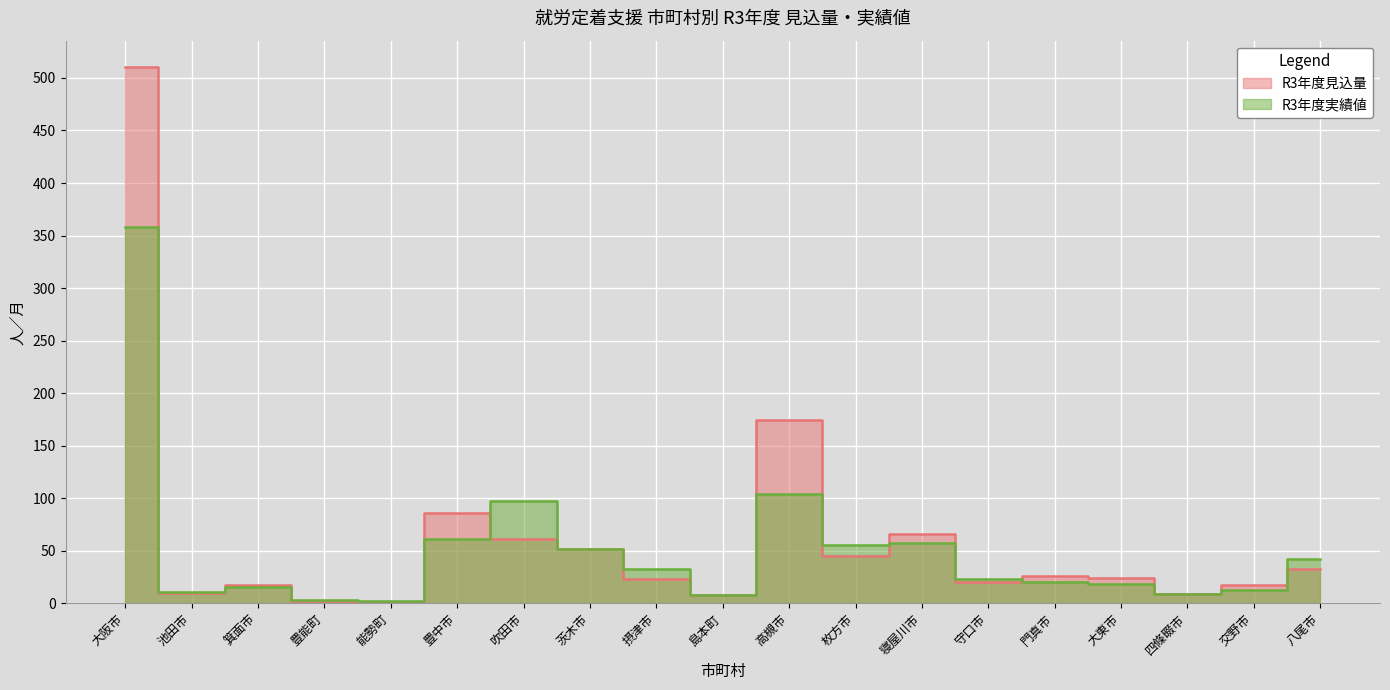

Rank the series by their average value, from highest to lowest.

R3年度見込量, R3年度実績値